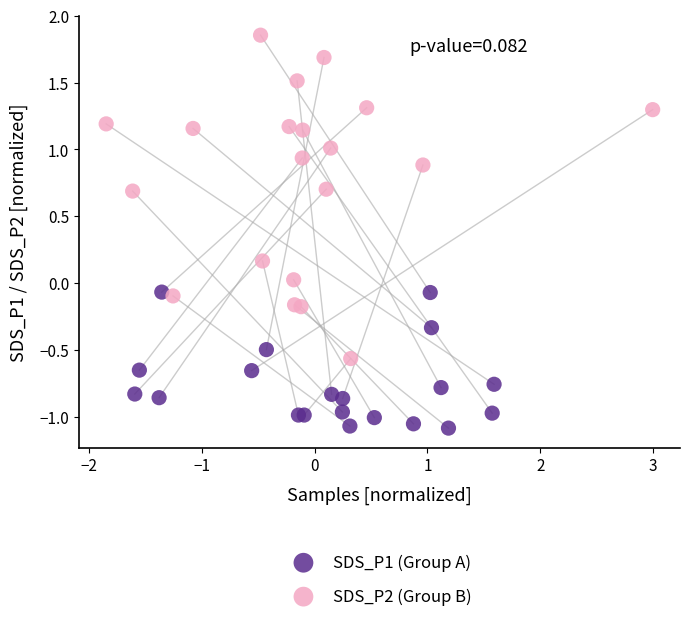

Which series reaches the minimum Y coordinate?

SDS_P1 (Group A)